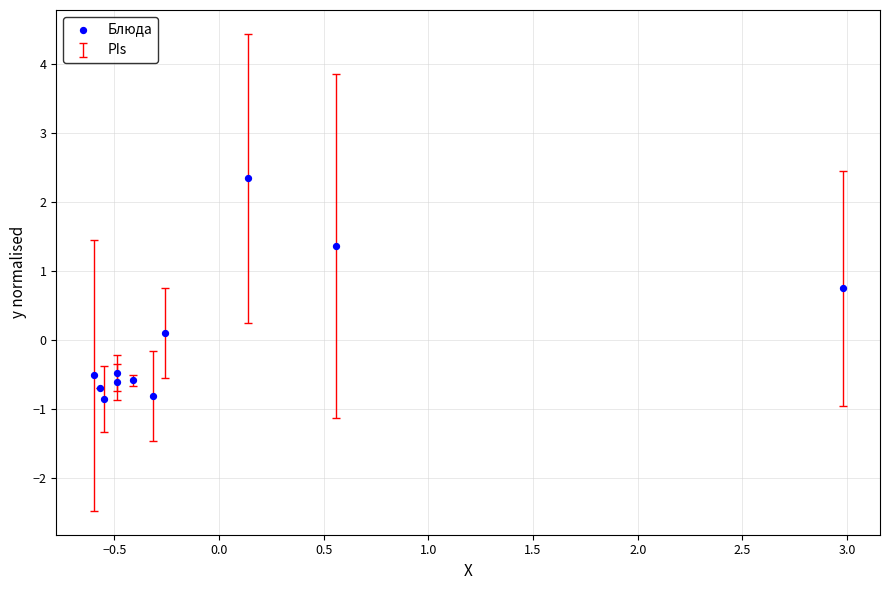

What is the range of Y values (max minus min)?

3.2